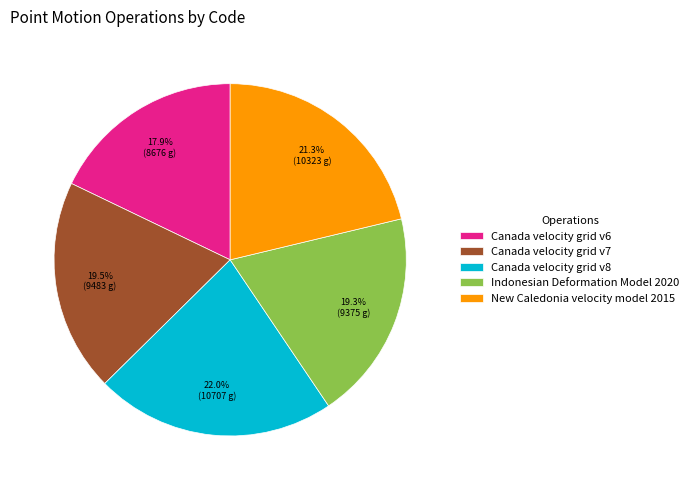

Is there a majority slice in this chart?

No